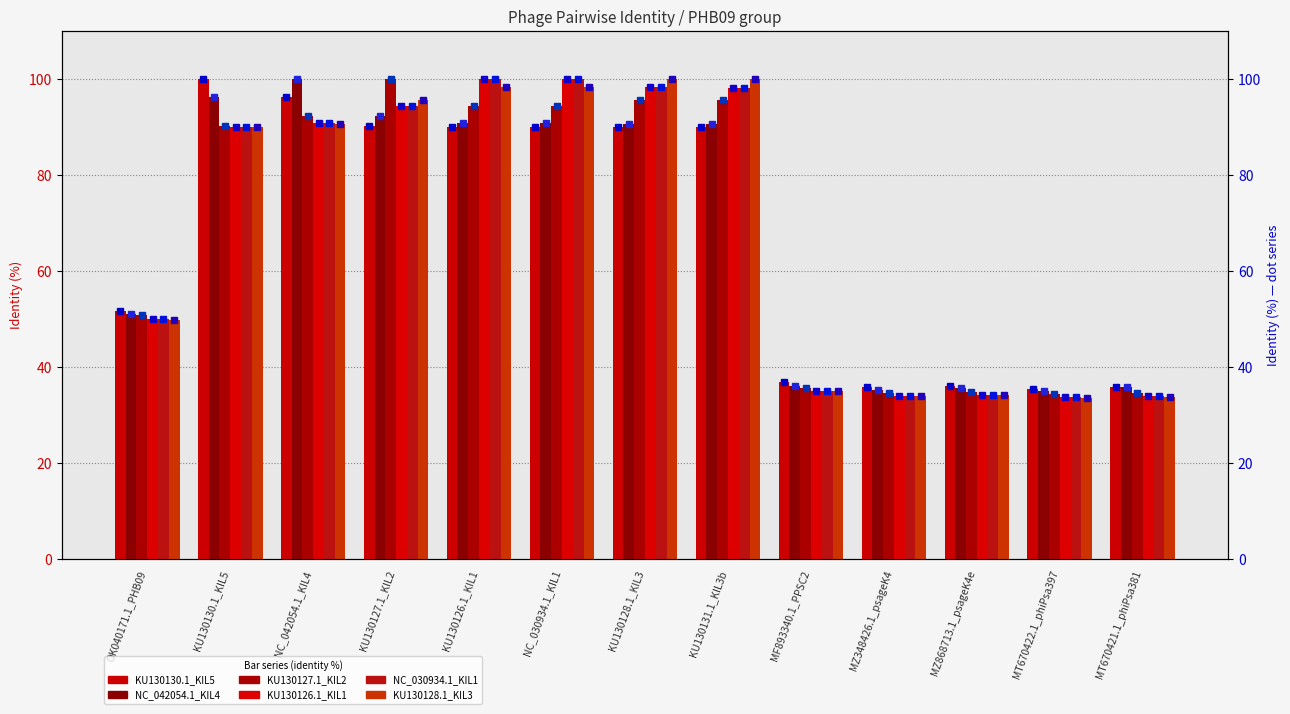

Which series has the widest spread of values?

KU130128.1_KIL3